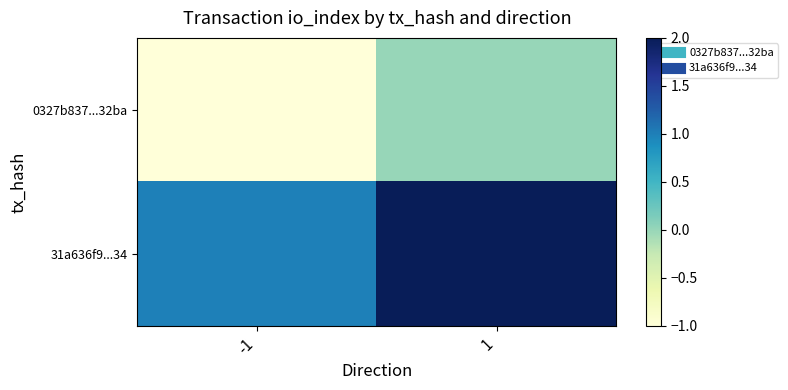

What is the spread (max minus min) of values at 1?

2